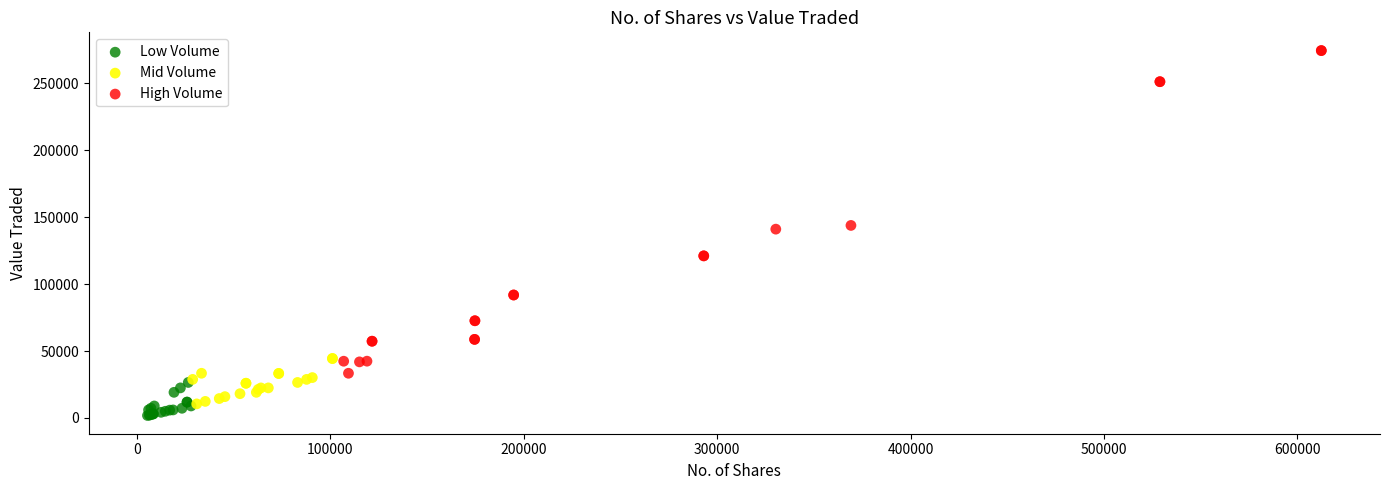

Which series has the widest spread of Y values?

High Volume